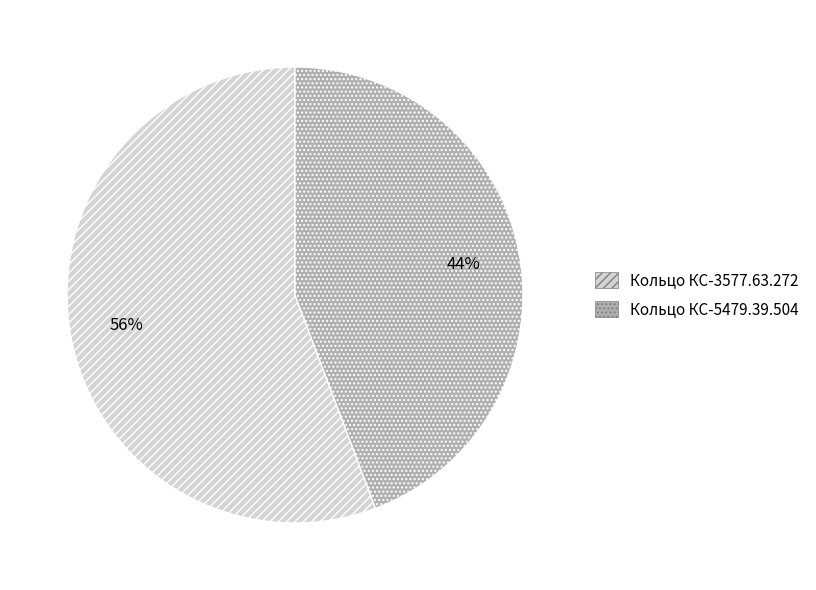

Is the sum of Кольцо КС-3577.63.272 and Кольцо КС-5479.39.504 greater than half?

Yes